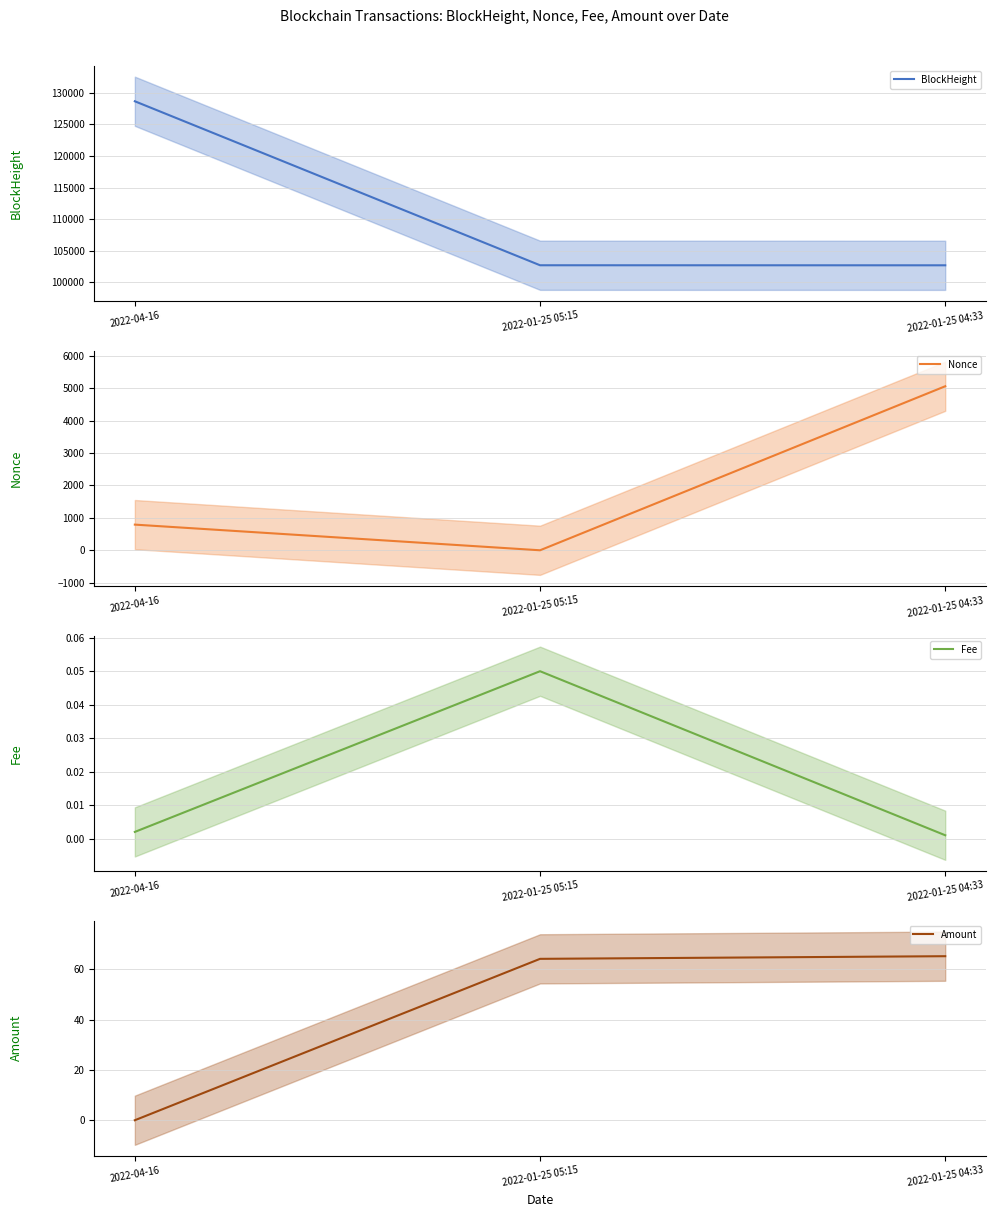

At which label does Amount reach its peak?

2022-01-25 04:33